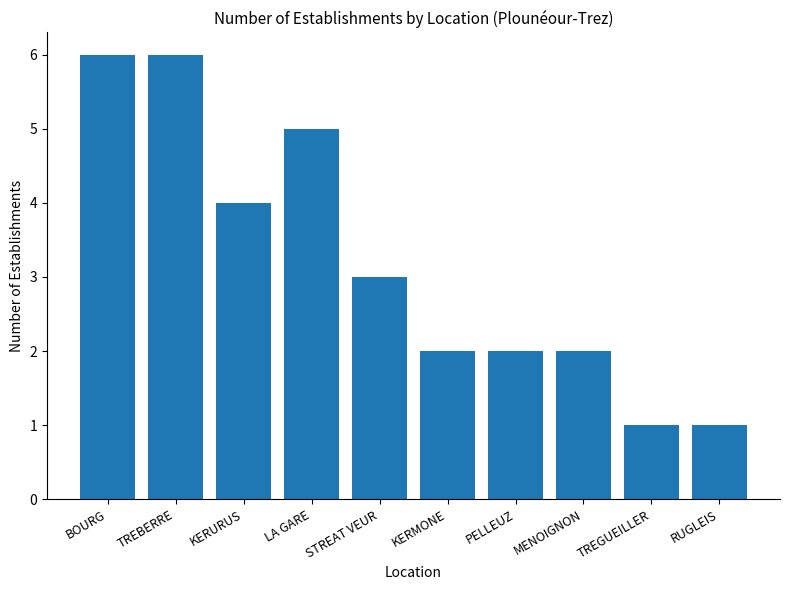

Count the number of data series in this chart.

1